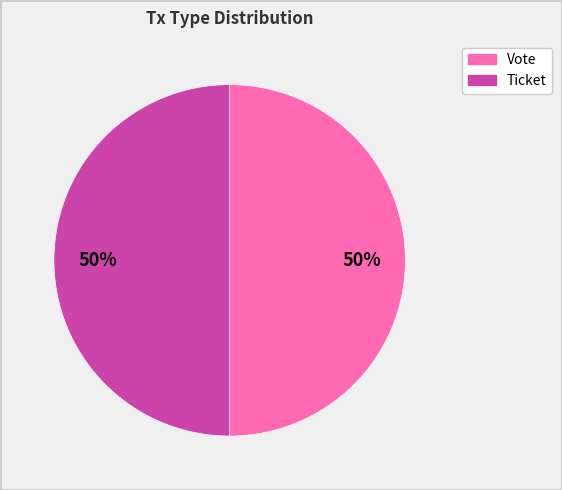

To the nearest percent, what is the average slice percentage?

50%